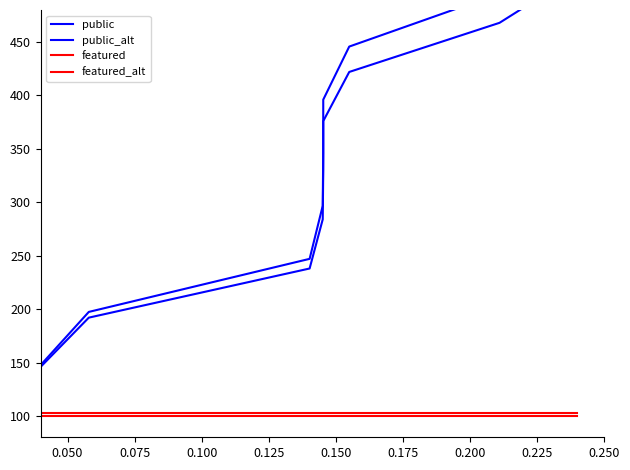

The featured_alt series shows 28.8 at 0.225. True or false?

False